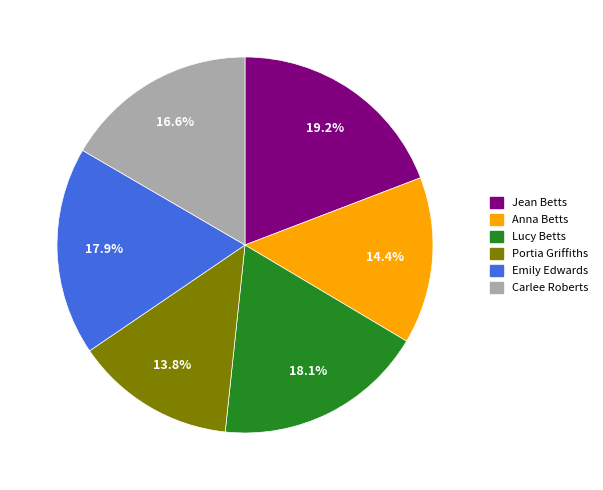

Which has a higher value, Jean Betts or Anna Betts?

Jean Betts